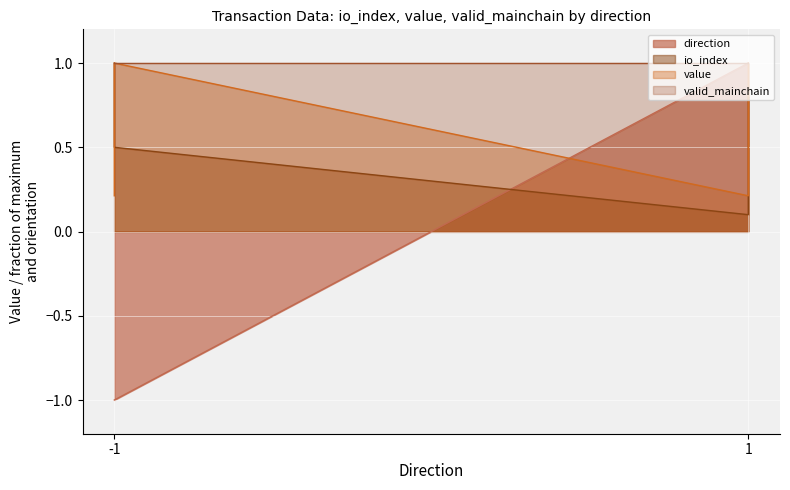

At which category does the chart reach its peak across all series?

1